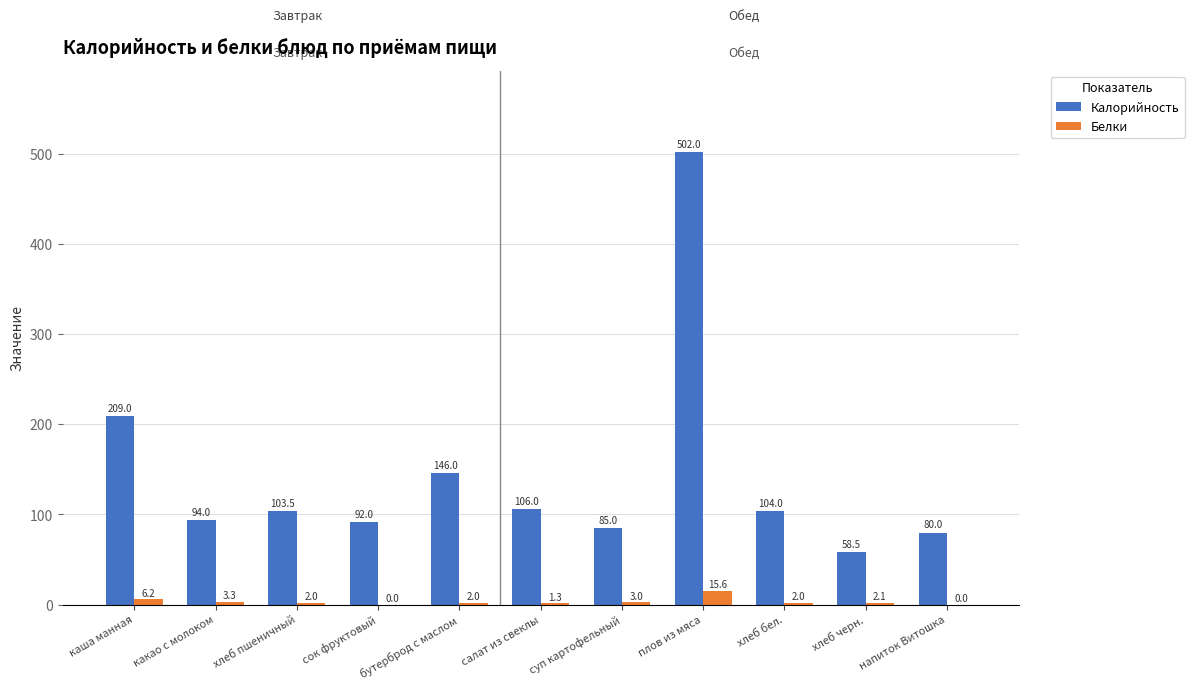

Which series has the largest total across all categories?

Калорийность